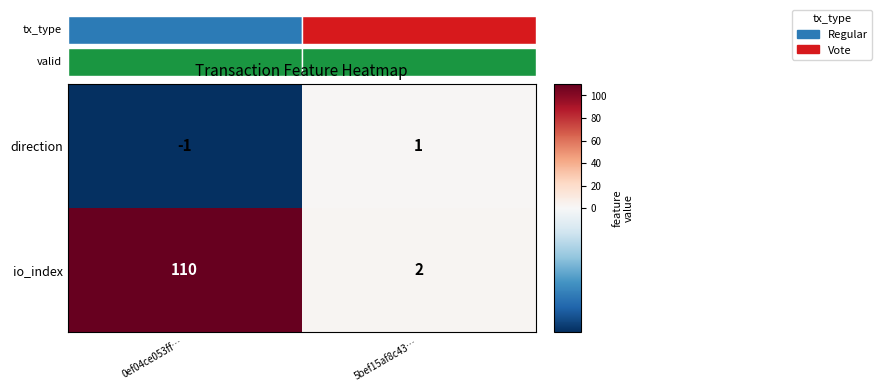

The io_index series shows 152 at 0ef04ce053ff…. True or false?

False